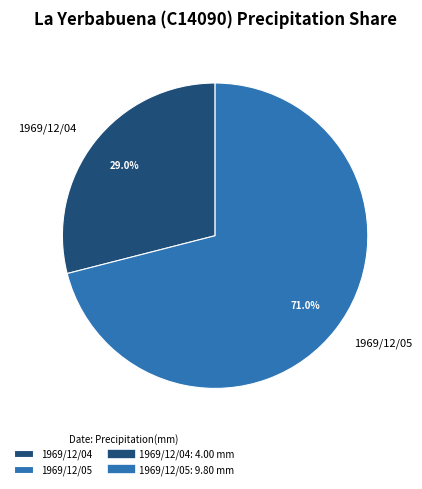

Is the sum of 1969/12/05 and 1969/12/04 greater than half?

Yes